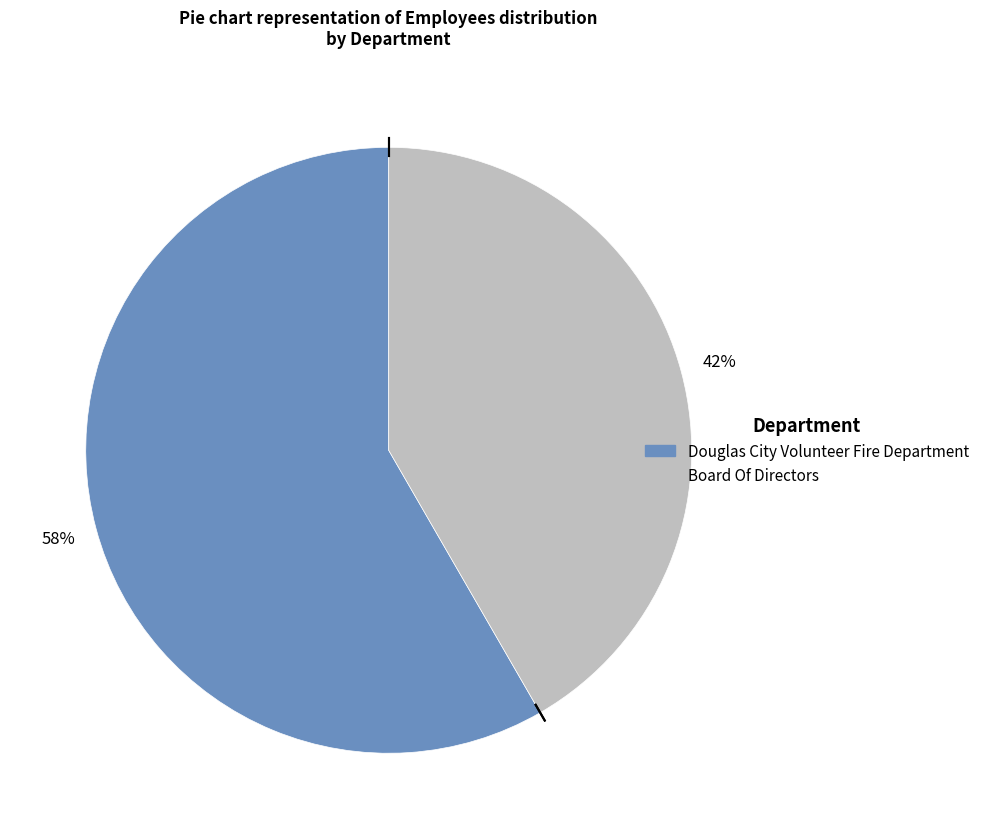

What percentage is the Douglas City Volunteer Fire Department slice, to the nearest percent?

58%